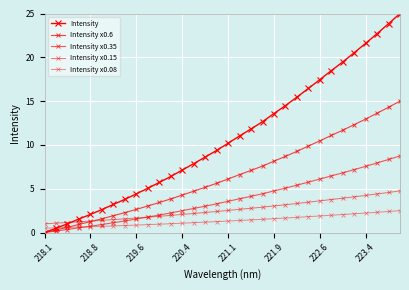

What is the highest value of the Intensity x0.15 series?

4.8